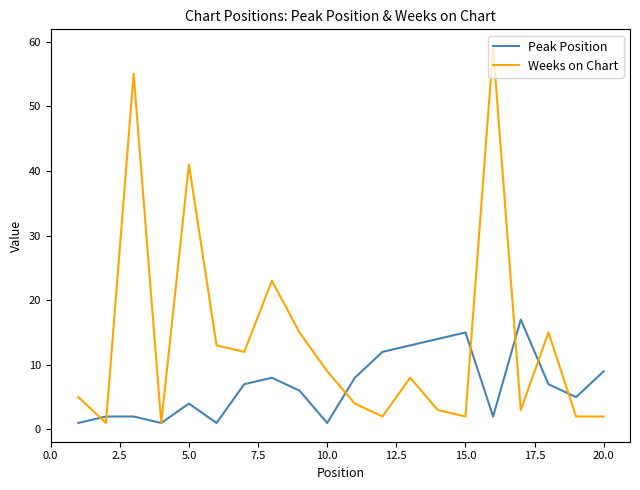

What is the maximum value for Weeks on Chart?

59